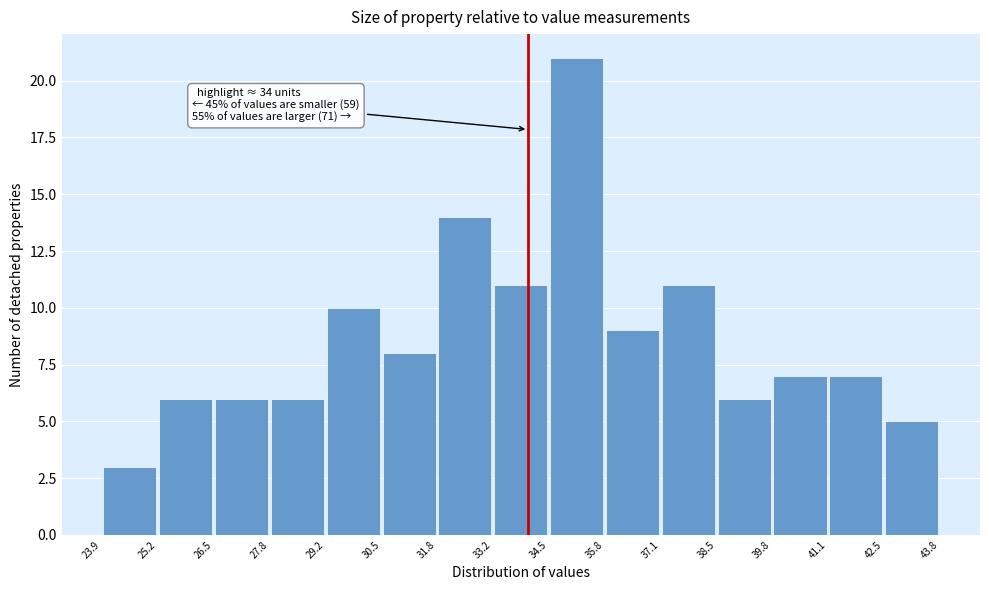

Over which range of the x-axis is the bar tallest?

34.5 to 35.8